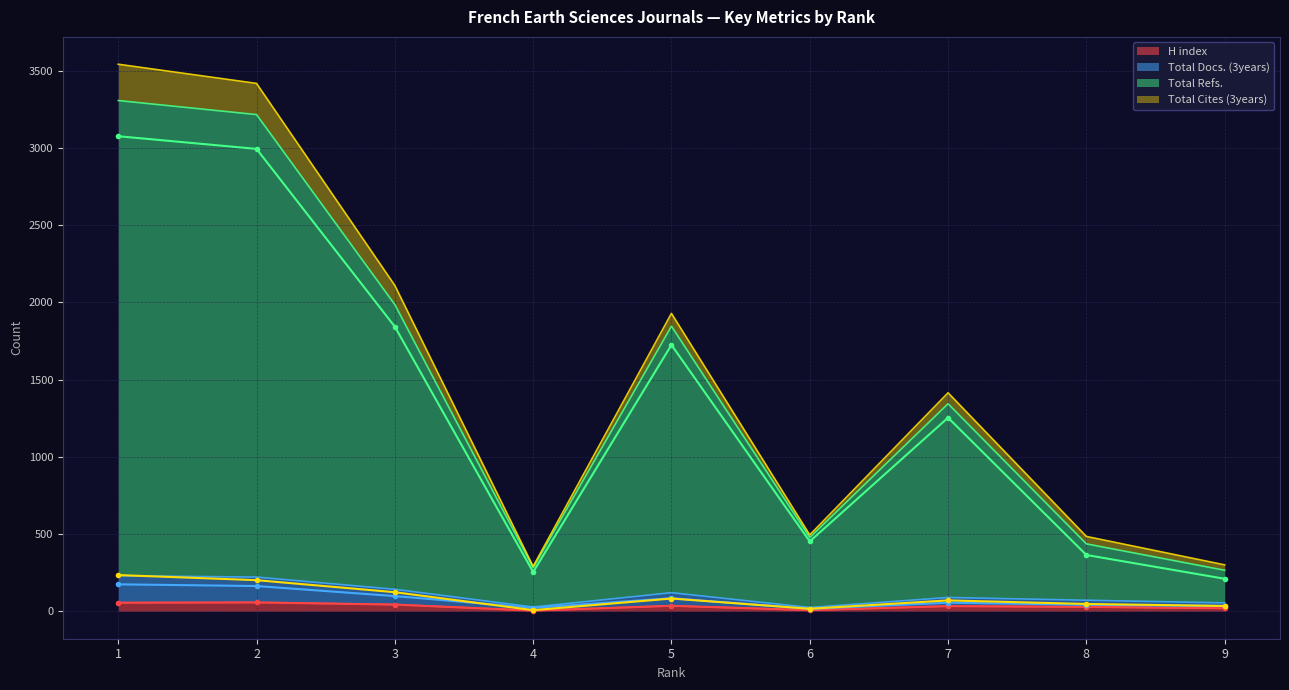

Which series has the largest total across all categories?

Total Refs.